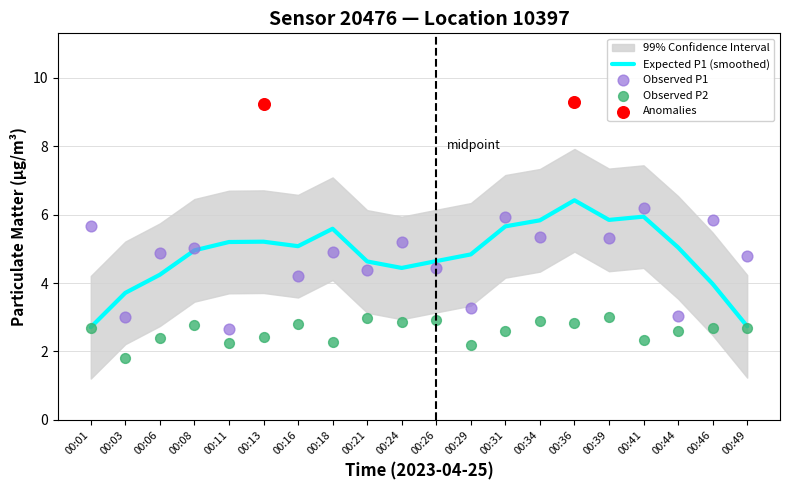

Which series contains the lowest Y value?

P2